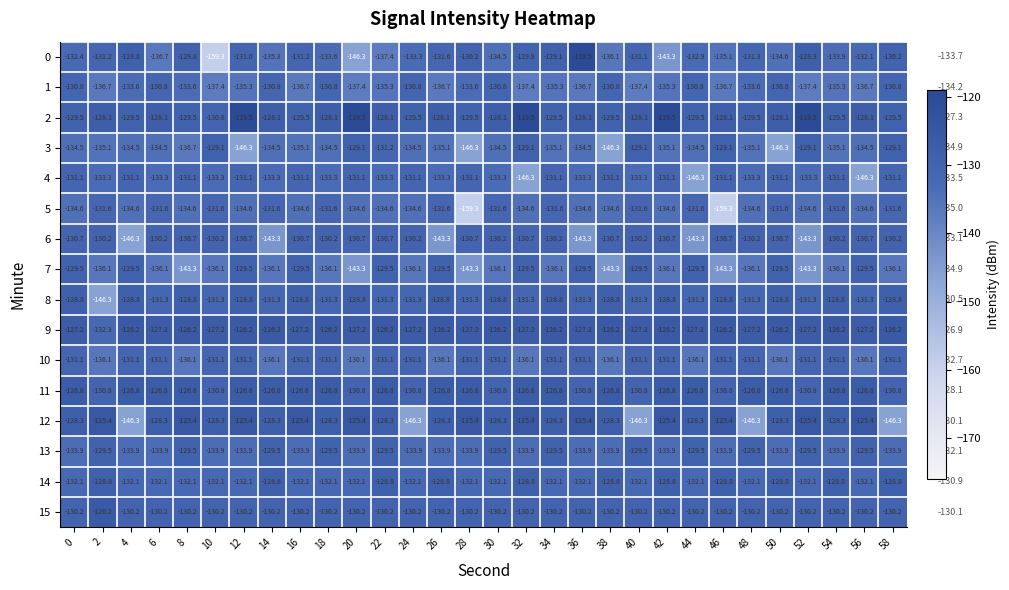

What is the difference between the maximum and second lowest values in the 1 series?

6.6